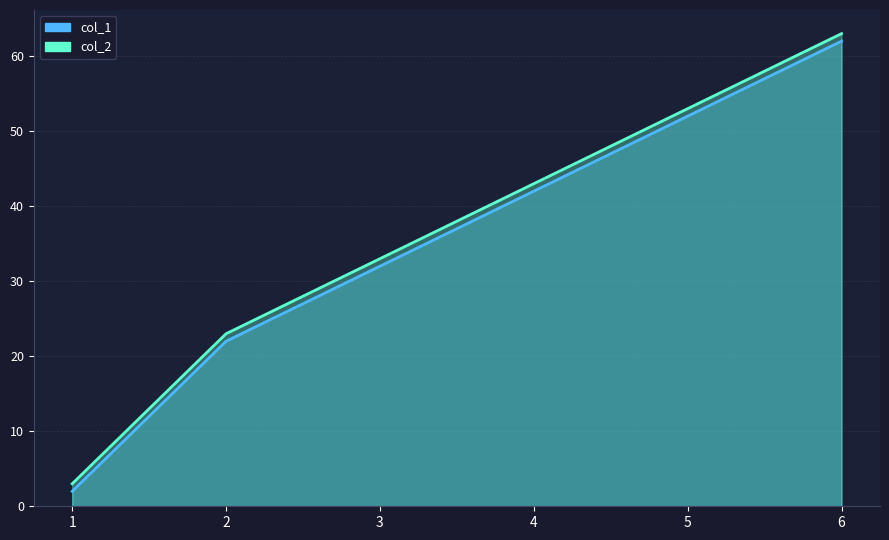

Reading left to right, extract all data points from this chart.

col_1: 2	22	32	42	52	62
col_2: 3	23	33	43	53	63